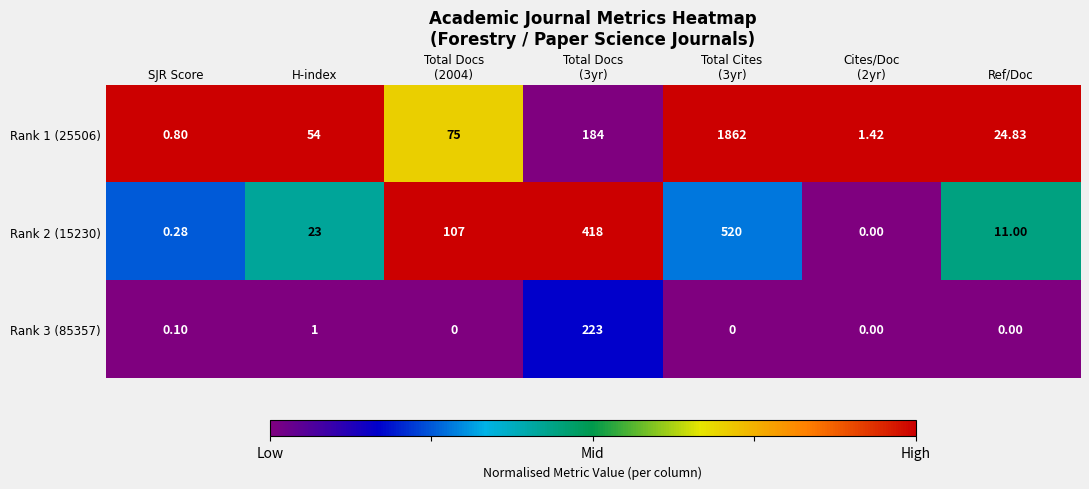

At how many categories does at least one series exceed 0?

7